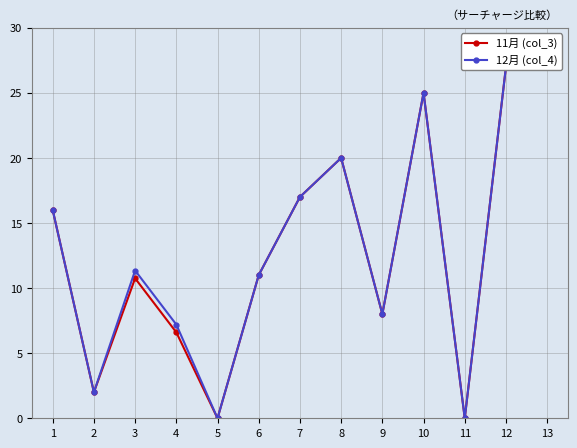

How many series are shown in this chart?

2